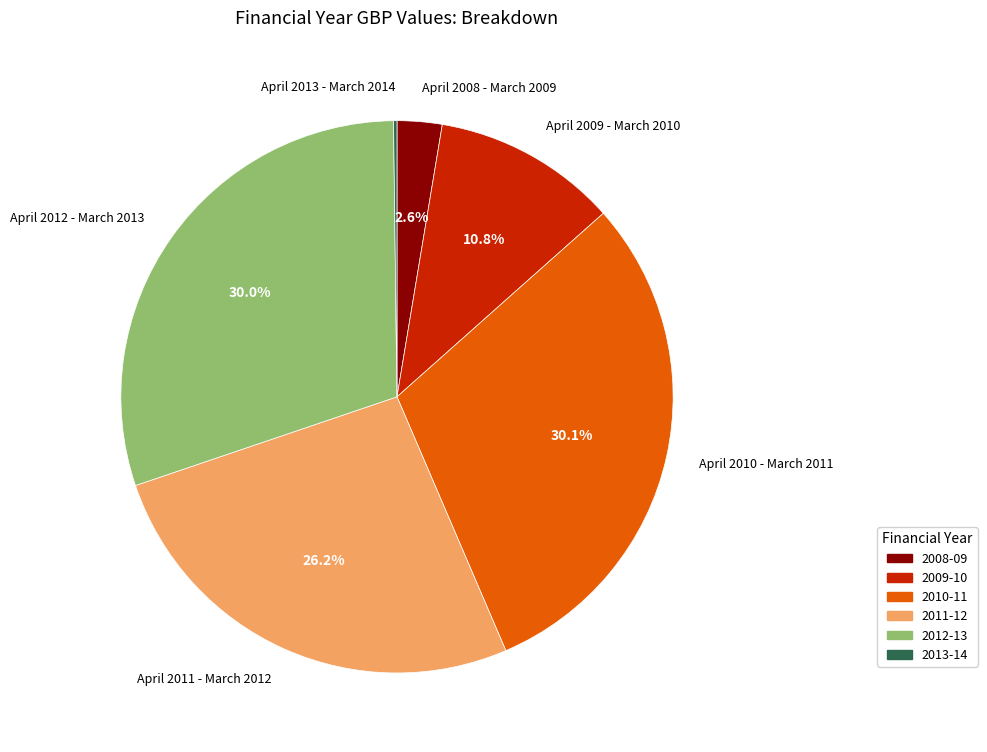

What is the ratio of the value at April 2010 - March 2011 to the value at April 2011 - March 2012?

1.1